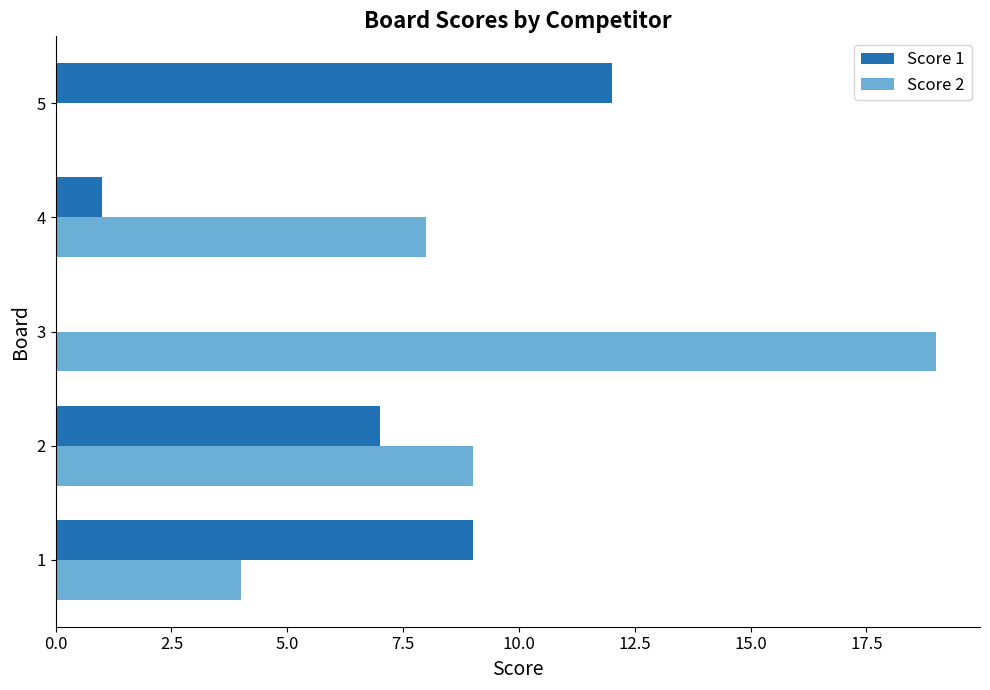

True or false: Score 1 has a value of 9 at 1.

True